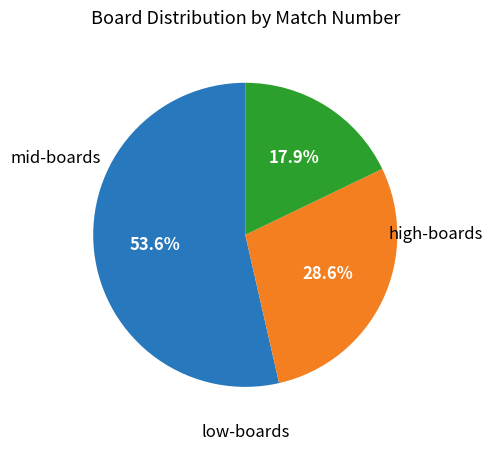

Is there any slice that represents more than half of the pie?

Yes